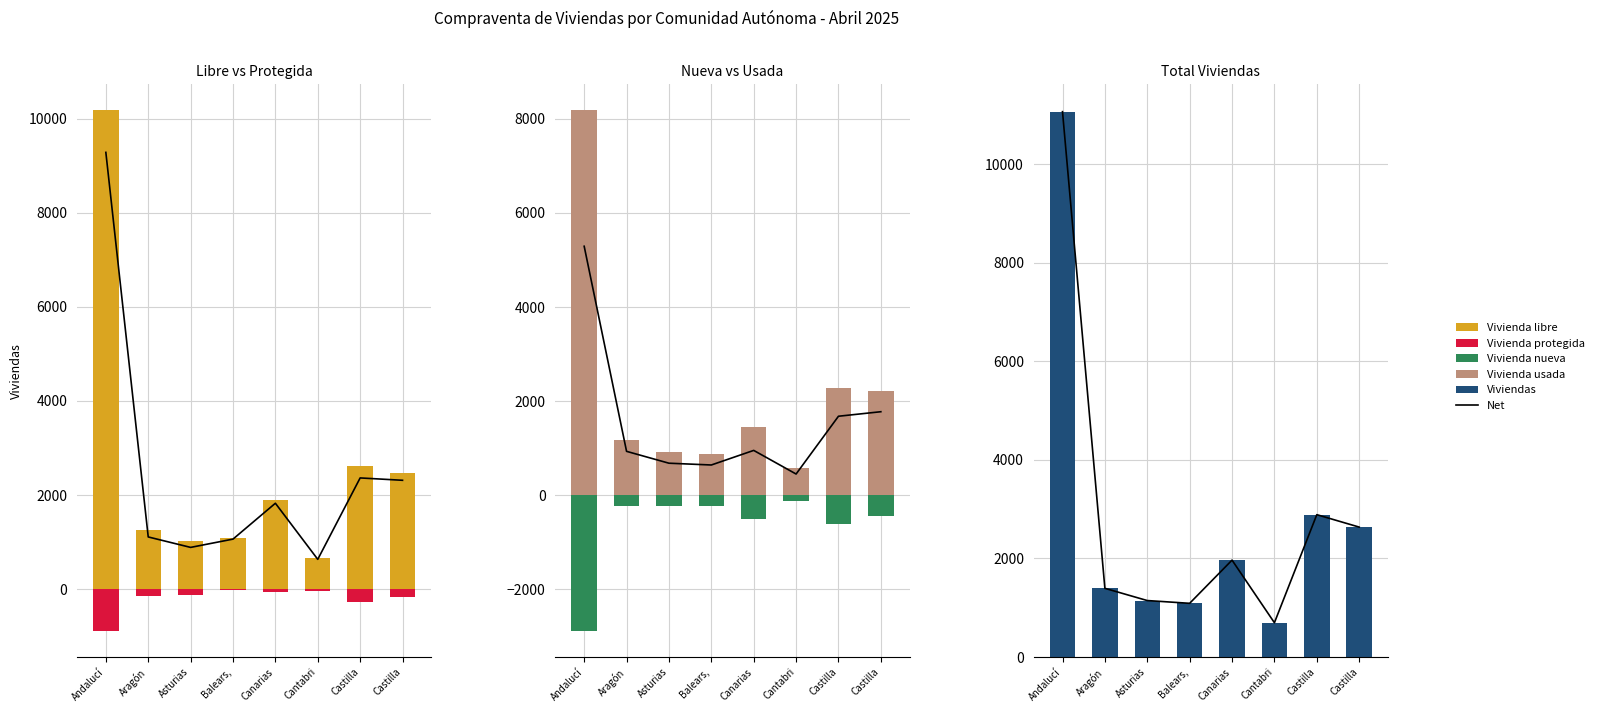

What is the label of the 5th bar from the right?

Balears,